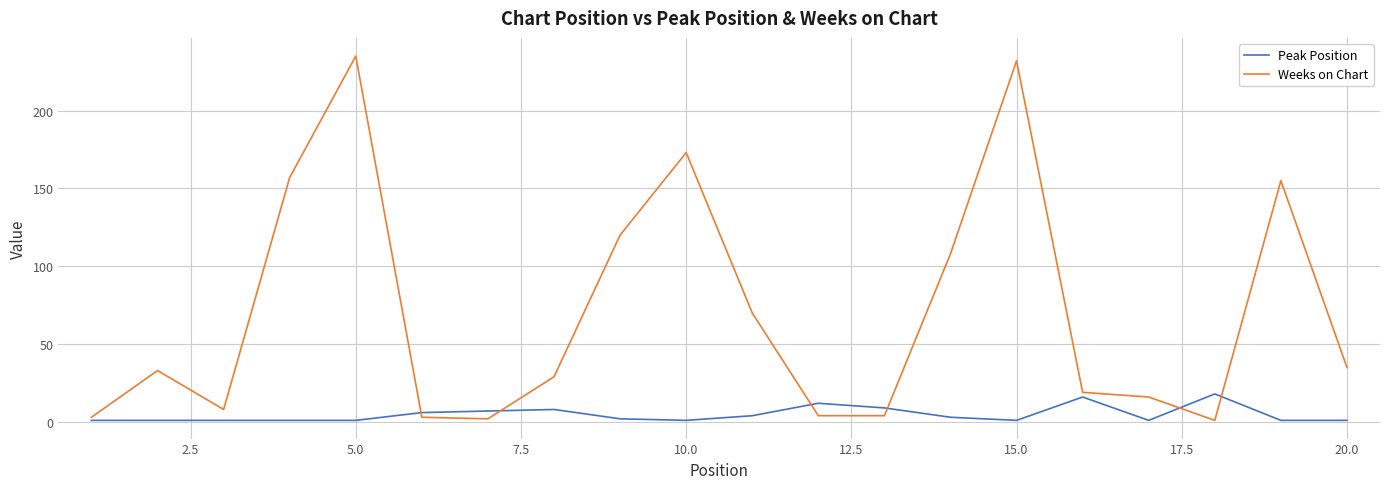

What is the highest value of the Weeks on Chart series?

235